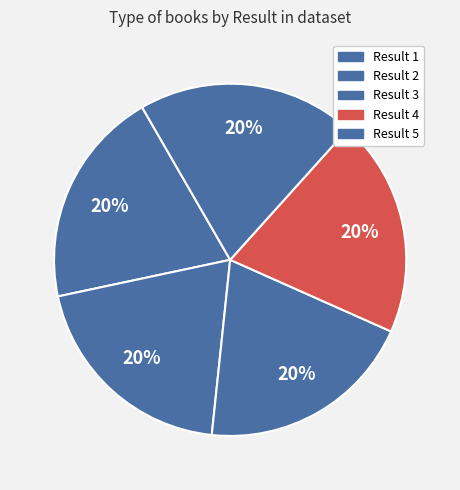

Which slice is the smallest?

5